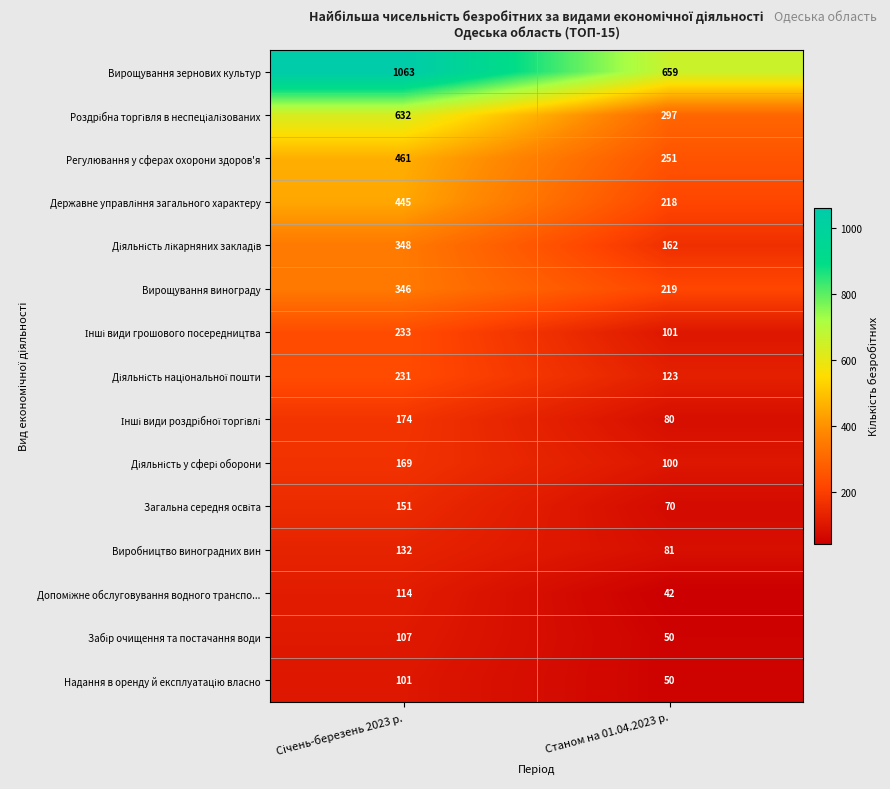

Which series has the largest total across all categories?

Вирощування зернових культур